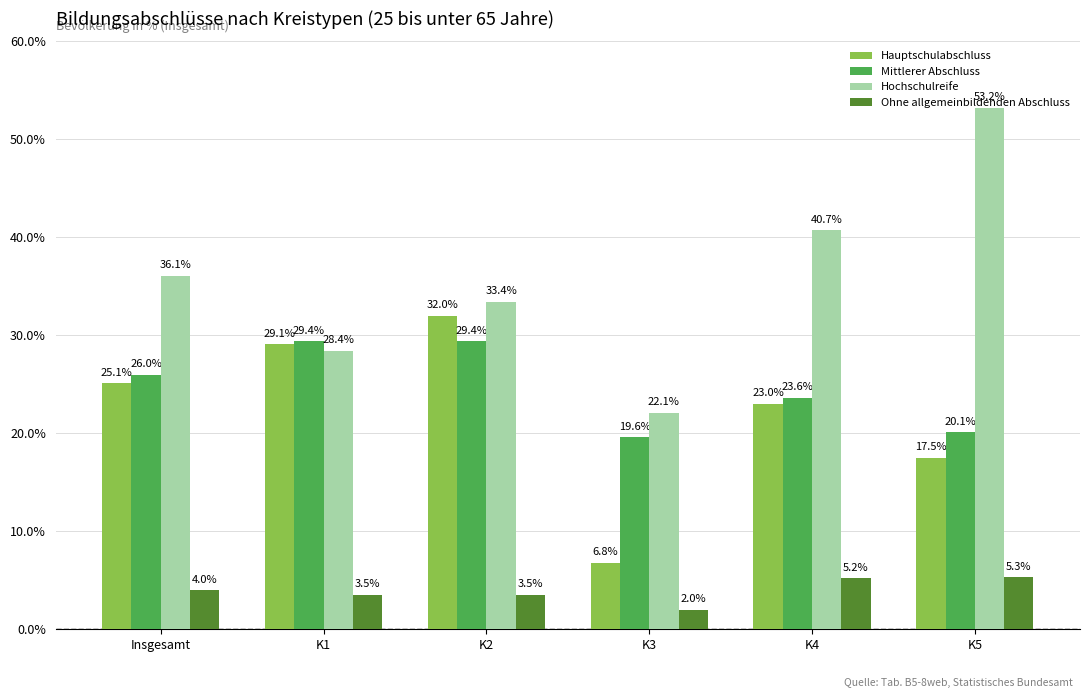

What is the label of the 4th bar from the left?

K3